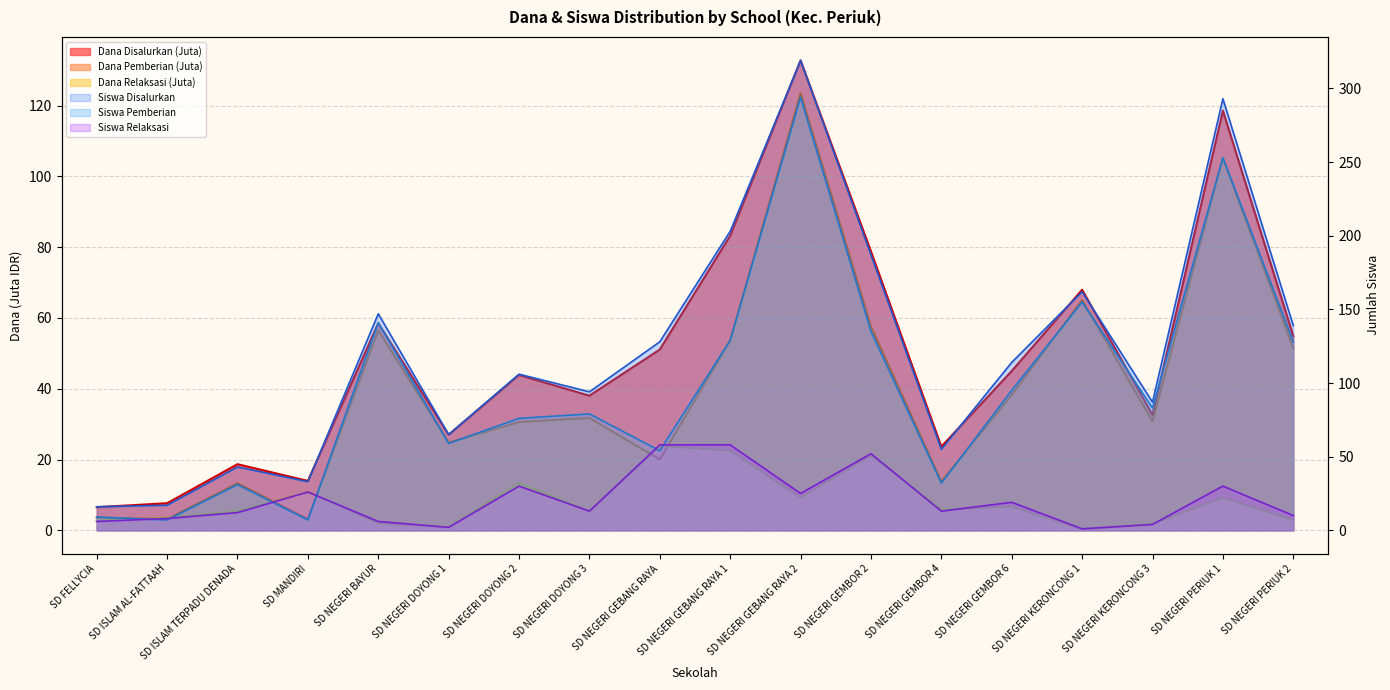

At how many categories does at least one series exceed 244?

2